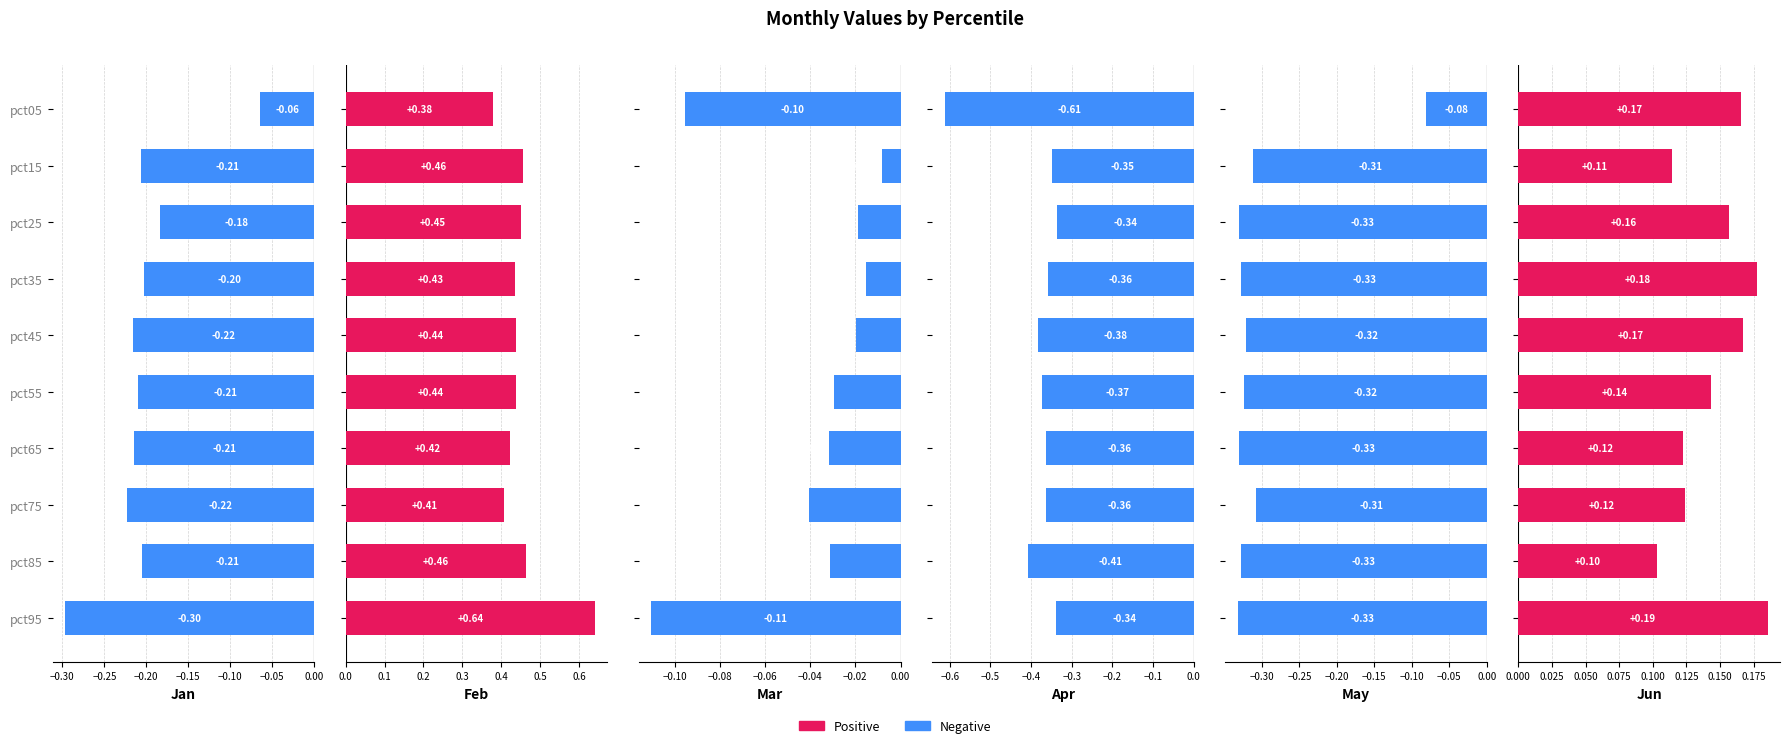

What is the value of the Mar bar at the 1st from the left?

-0.1